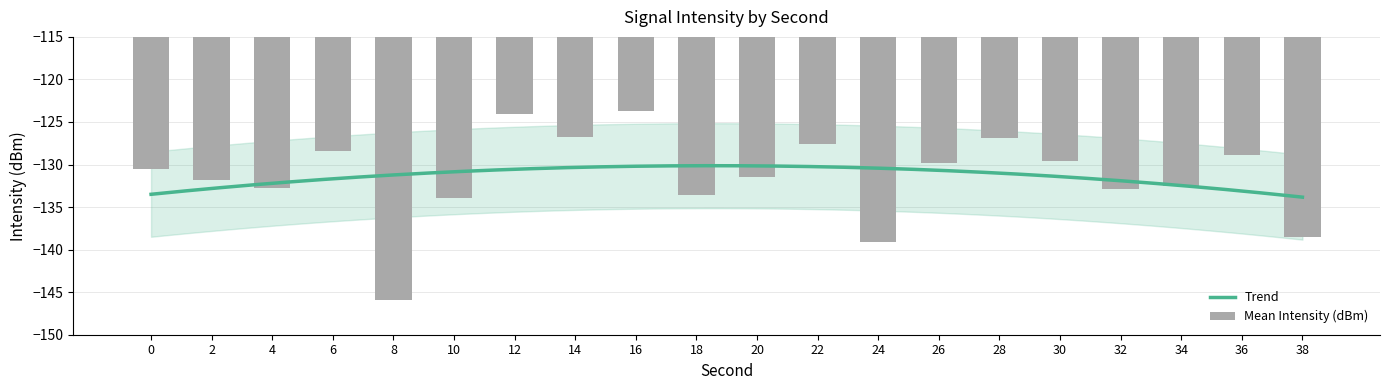

What is the minimum value shown in the chart?

-145.9